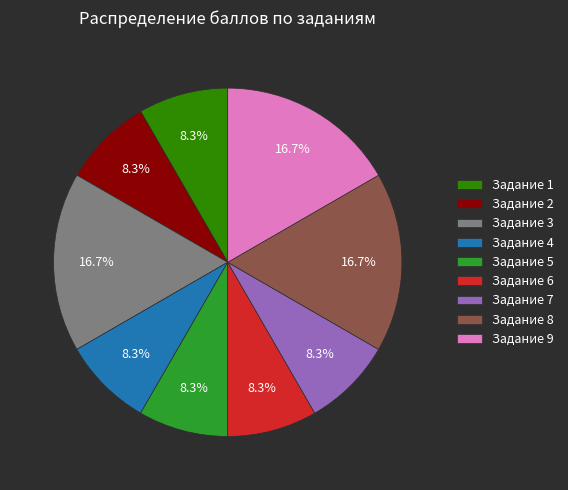

To the nearest percent, what is the average slice percentage?

11%